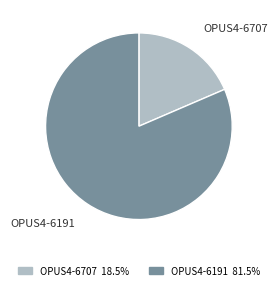

Which has a higher value, OPUS4-6191 or OPUS4-6707?

OPUS4-6191